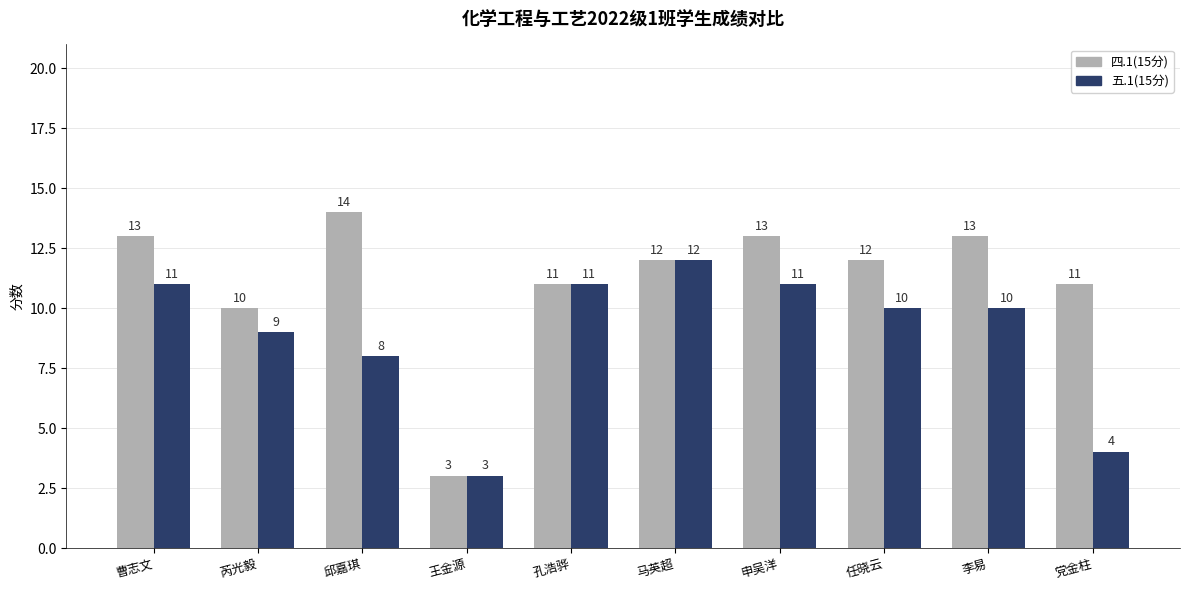

Which label corresponds to the smallest value in the chart?

王金源